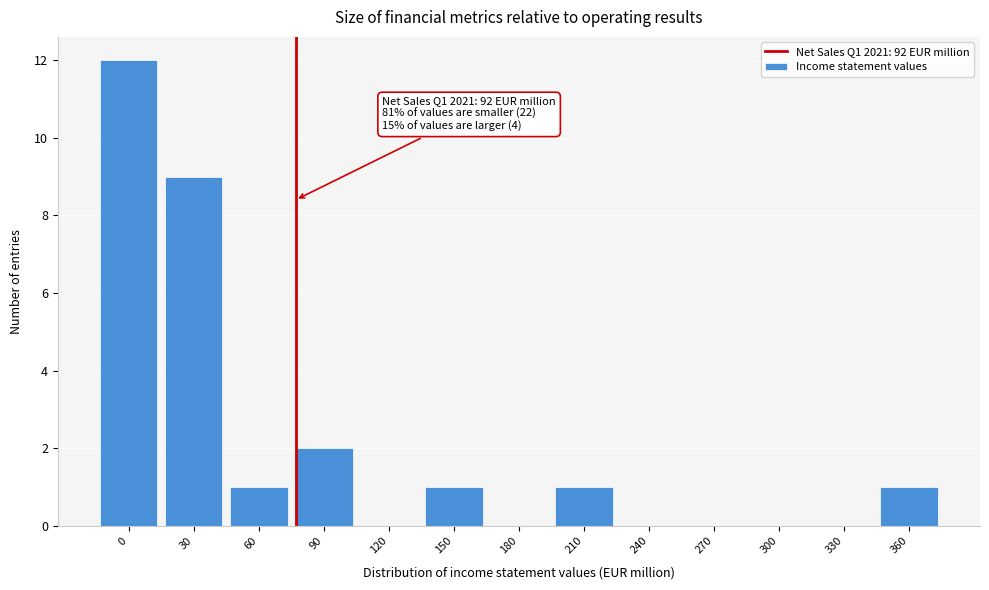

Reading left to right, transcribe all the data shown in this chart.

0=12	30=9	60=1	90=2	120=0	150=1	180=0	210=1	240=0	270=0	300=0	330=0	360=1